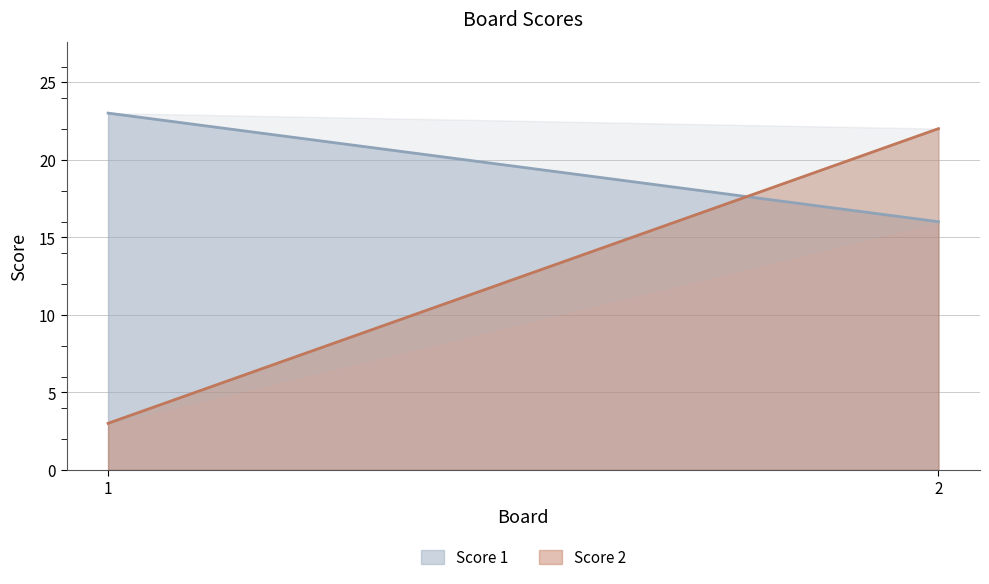

Rank the series by their average value, from highest to lowest.

Score 1, Score 2